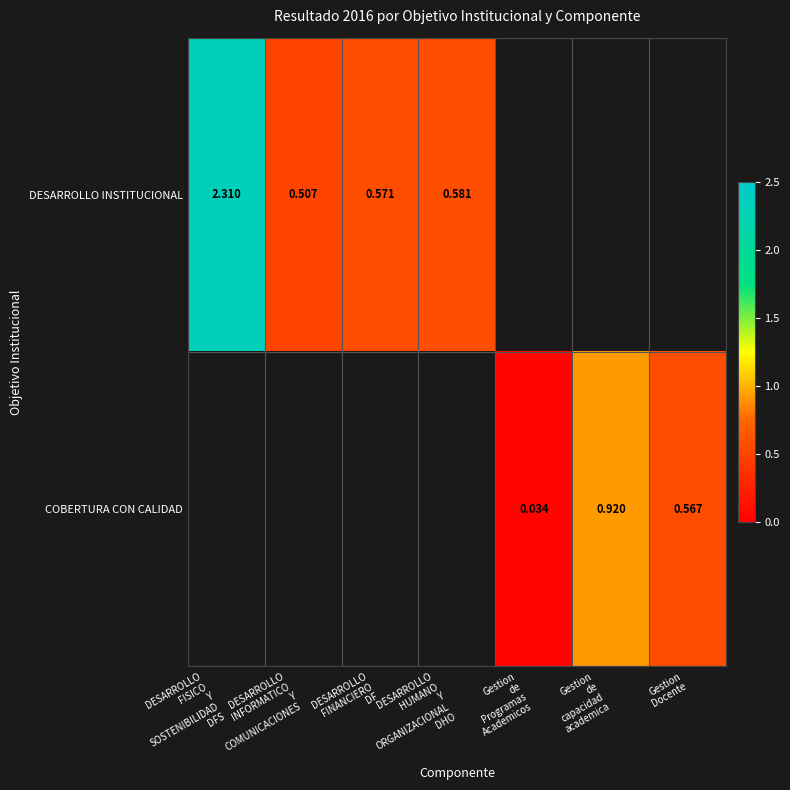

True or false: DESARROLLO INSTITUCIONAL has a value of 0.6 at DESARROLLO HUMANO Y ORGANIZACIONAL DHO.

True